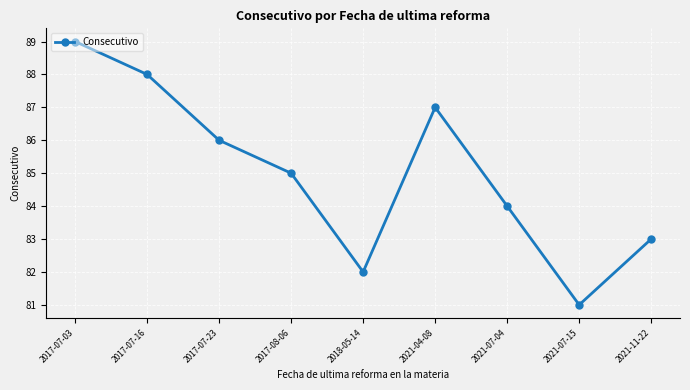

Reading left to right, transcribe all the data shown in this chart.

2017-07-03=89	2017-07-16=88	2017-07-23=86	2017-08-06=85	2018-05-14=82	2021-04-08=87	2021-07-04=84	2021-07-15=81	2021-11-22=83